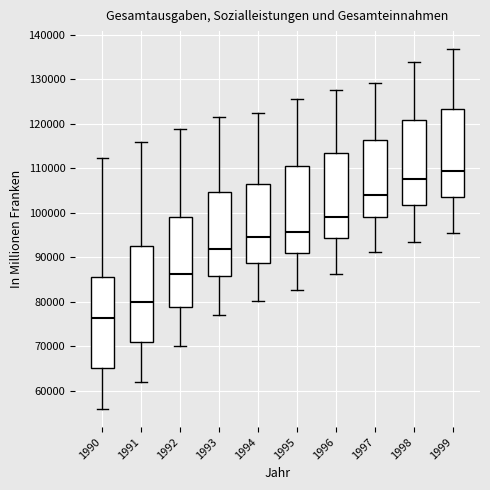

Which box is the tallest, from its lower edge to its upper edge?

1991